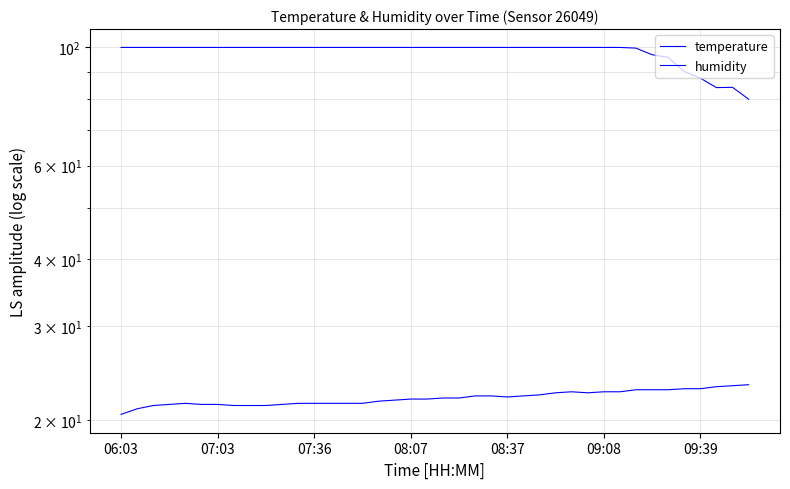

What is the smallest value displayed?

20.5